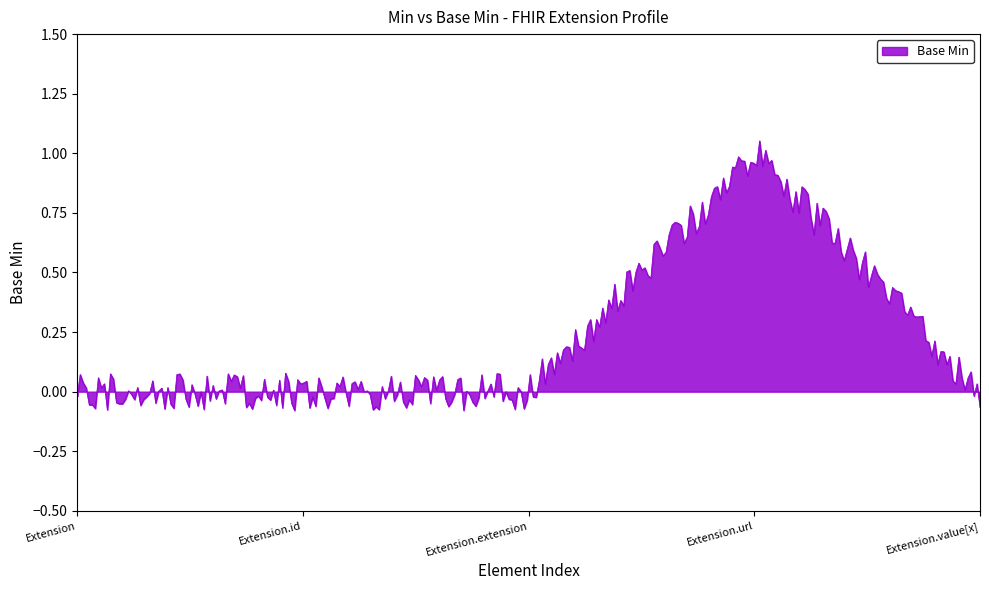

What is the label of the 4th point from the left?

Extension.url